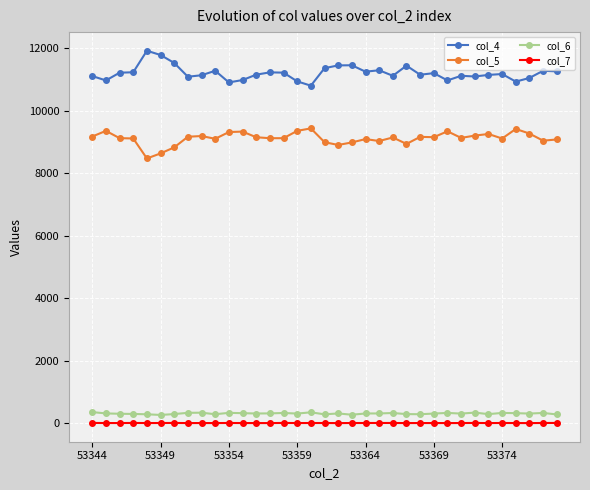

Which series has the largest total across all categories?

col_4